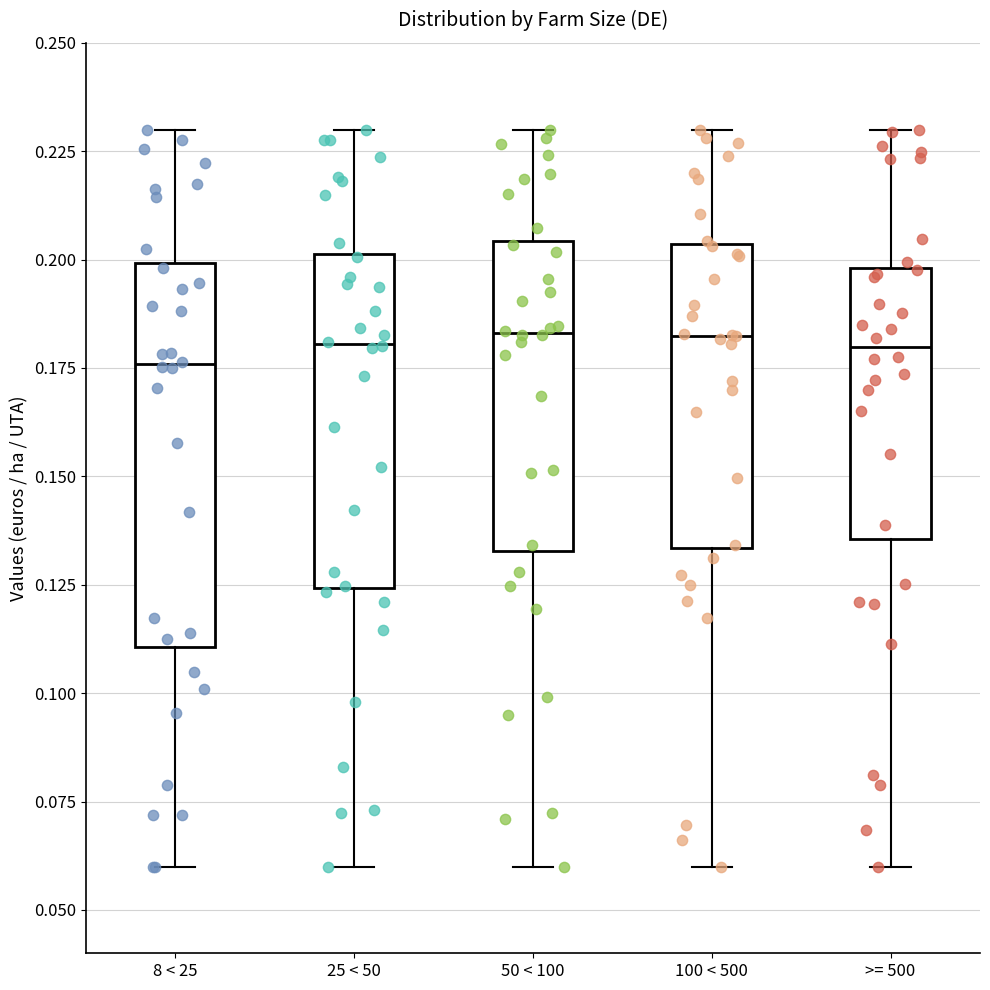

Reading left to right, transcribe this box plot: for each box, give where its median line is, the range the box spans, and where its two whiskers end, as read against the y-axis. The values are not printed on the chart, so give them approximately, as read against the axis.

8 < 25: median 0.175, box 0.110 to 0.200, whiskers 0.060 to 0.230
25 < 50: median 0.180, box 0.125 to 0.200, whiskers 0.060 to 0.230
50 < 100: median 0.185, box 0.135 to 0.205, whiskers 0.060 to 0.230
100 < 500: median 0.180, box 0.135 to 0.205, whiskers 0.060 to 0.230
>= 500: median 0.180, box 0.135 to 0.200, whiskers 0.060 to 0.230